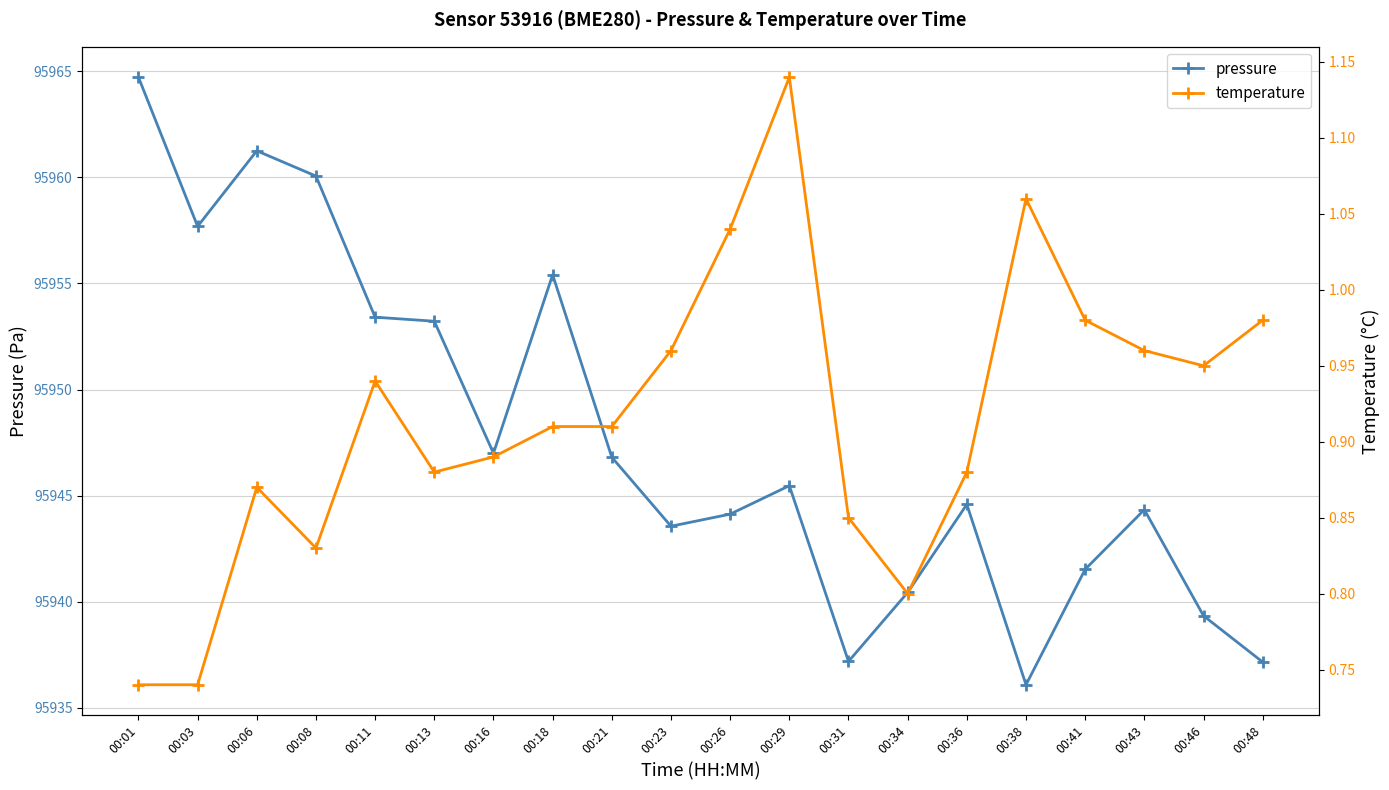

The temperature series shows 1.0 at 00:48. True or false?

True